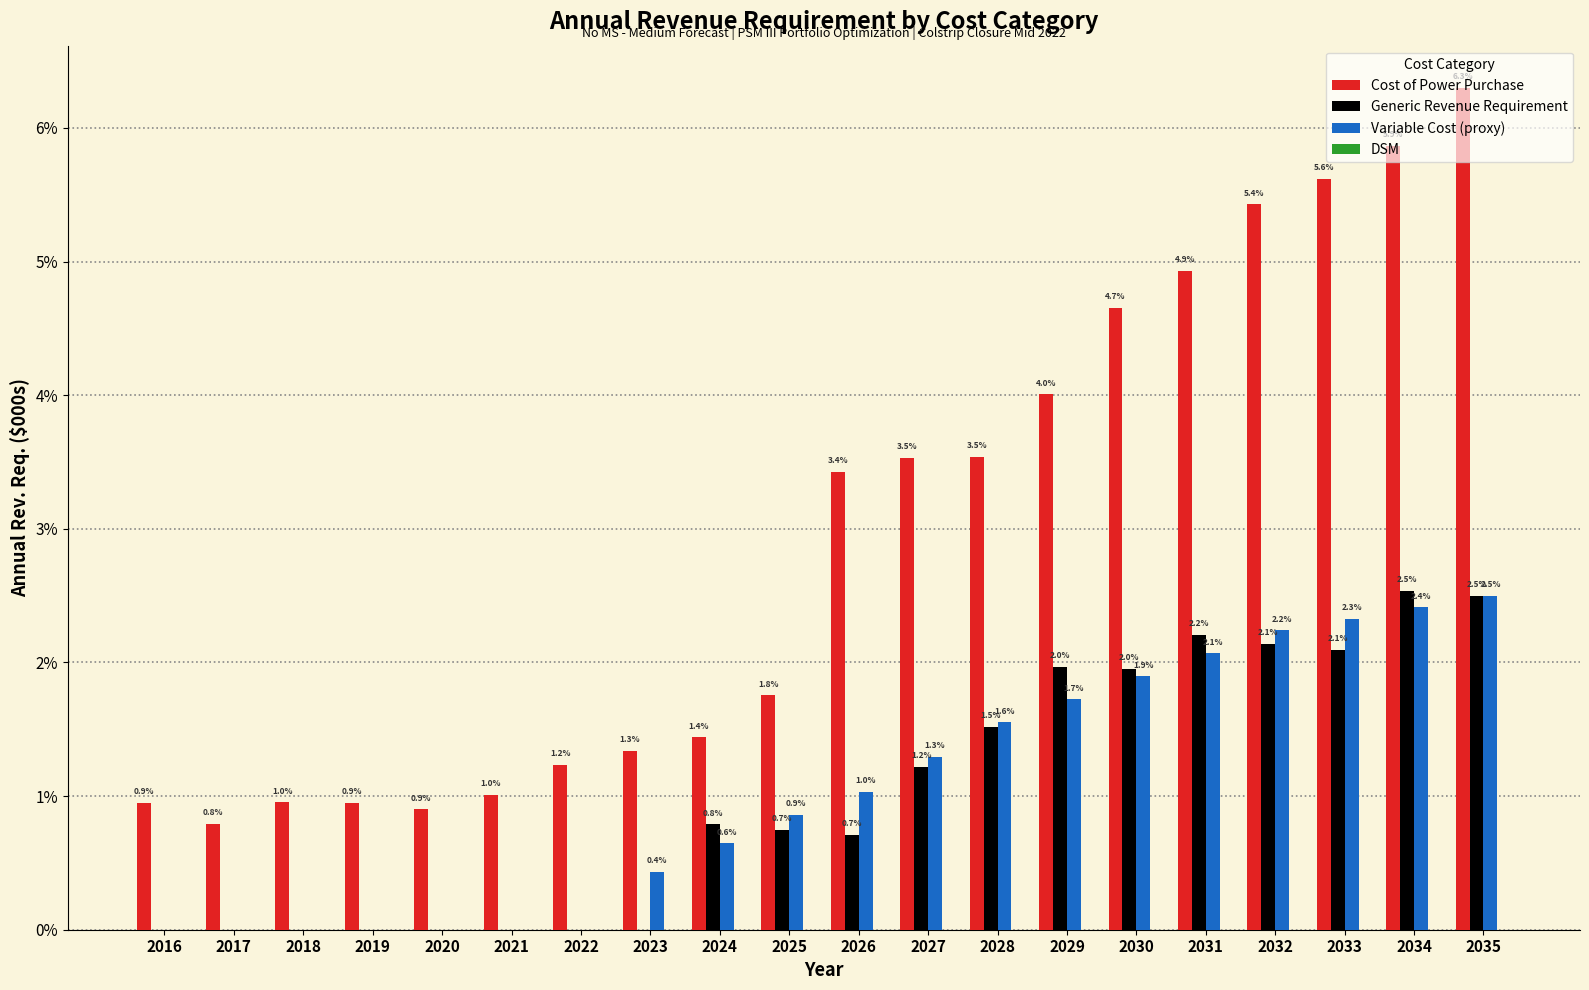

Between 2017 and 2019, which series saw the biggest shift?

Cost of Power Purchase